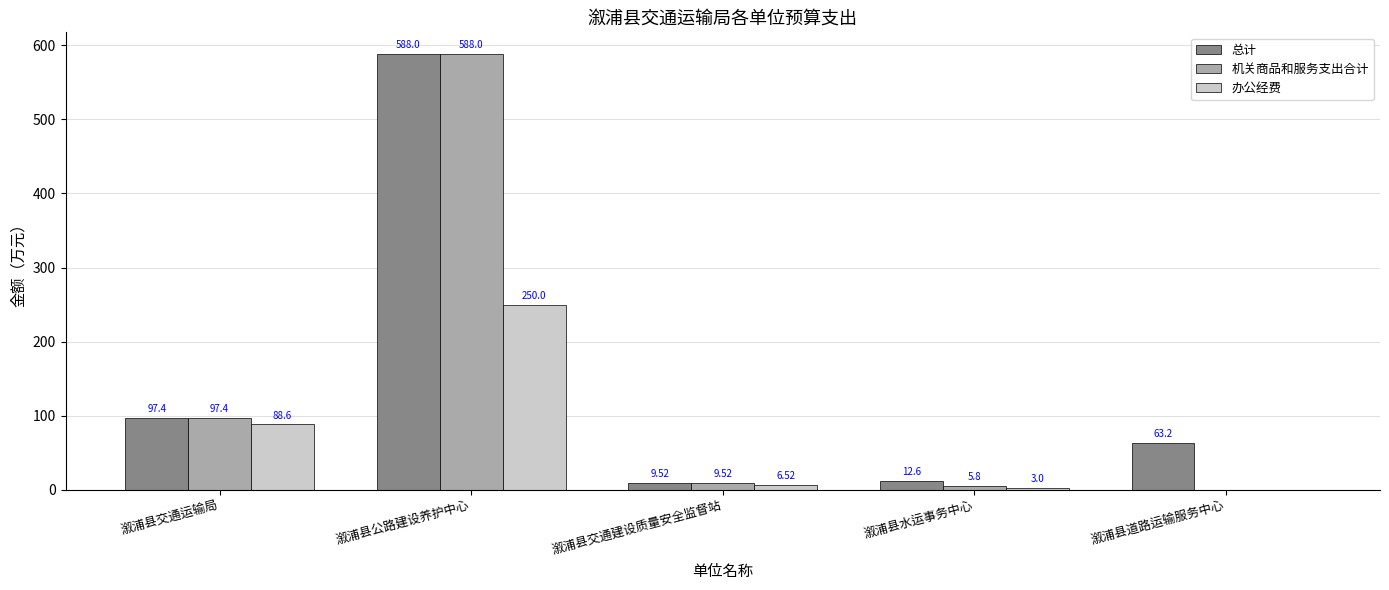

At which label does 办公经费 reach its peak?

溆浦县公路建设养护中心